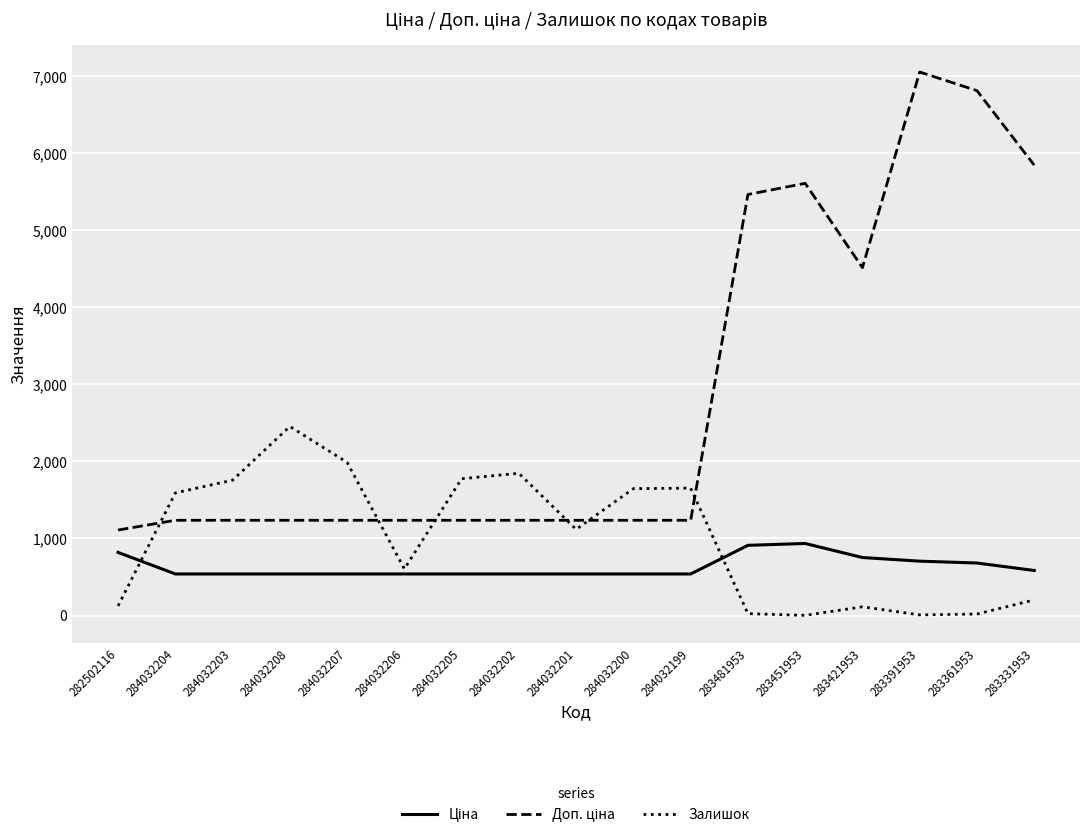

What value does the Залишок series have at 284032202?

1845.0